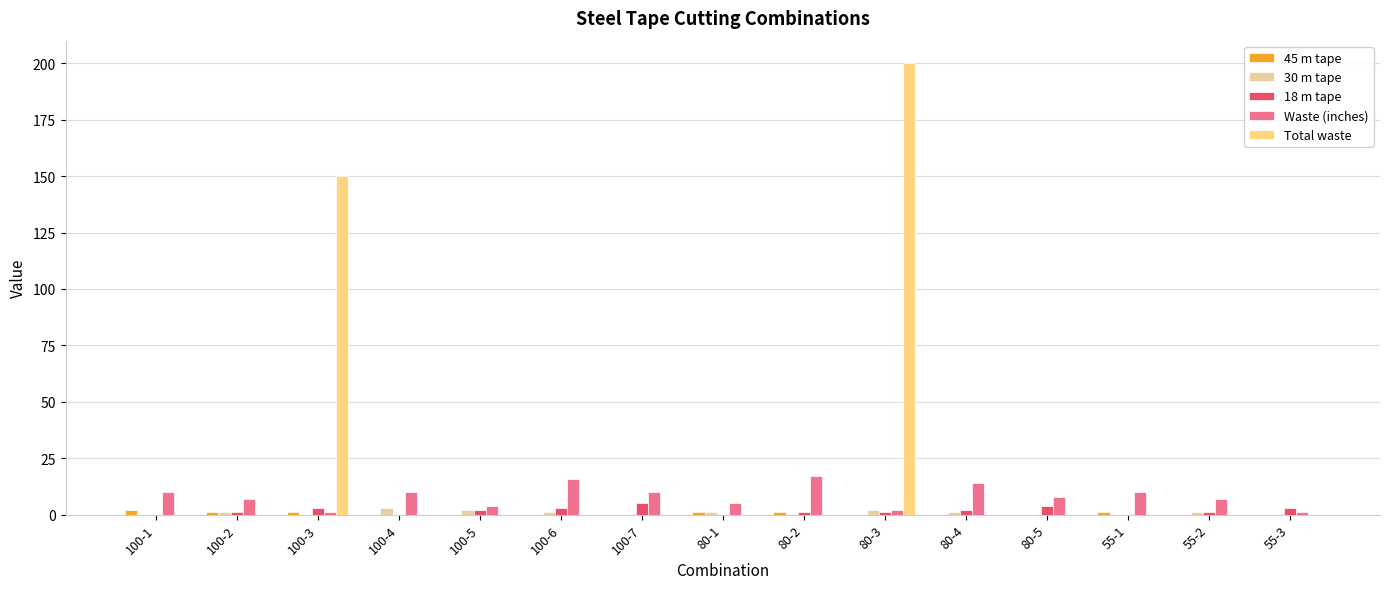

What is the average value of the Waste (inches) series?

8